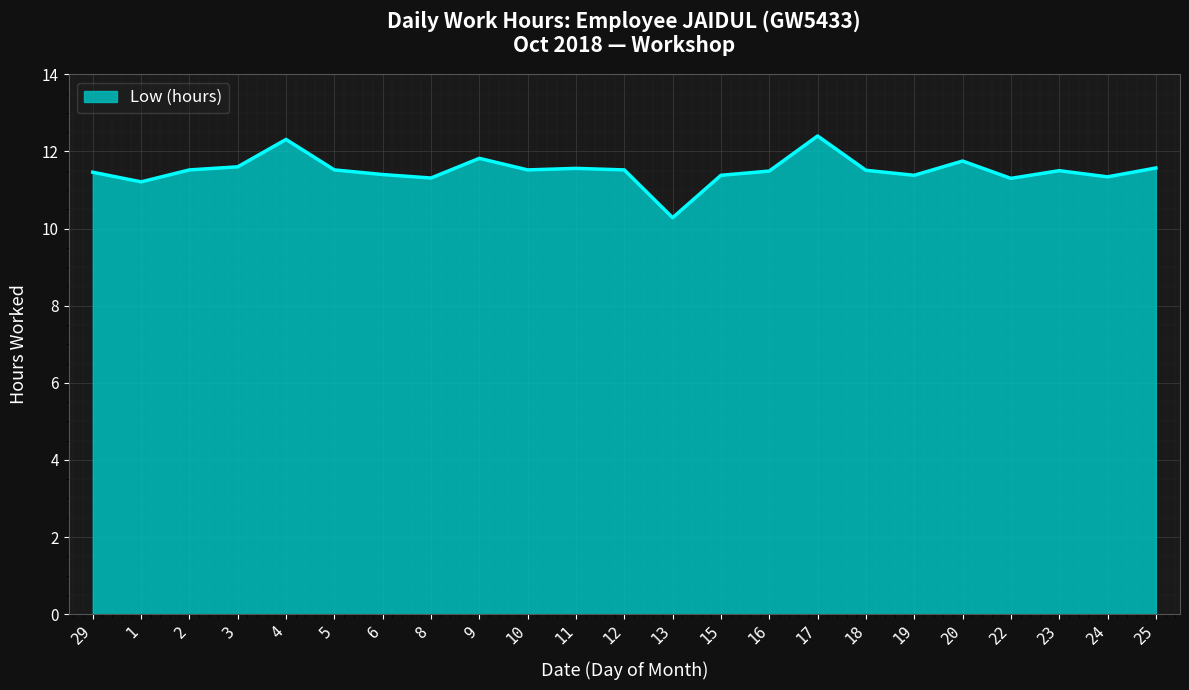

What is the smallest value displayed?

10.3